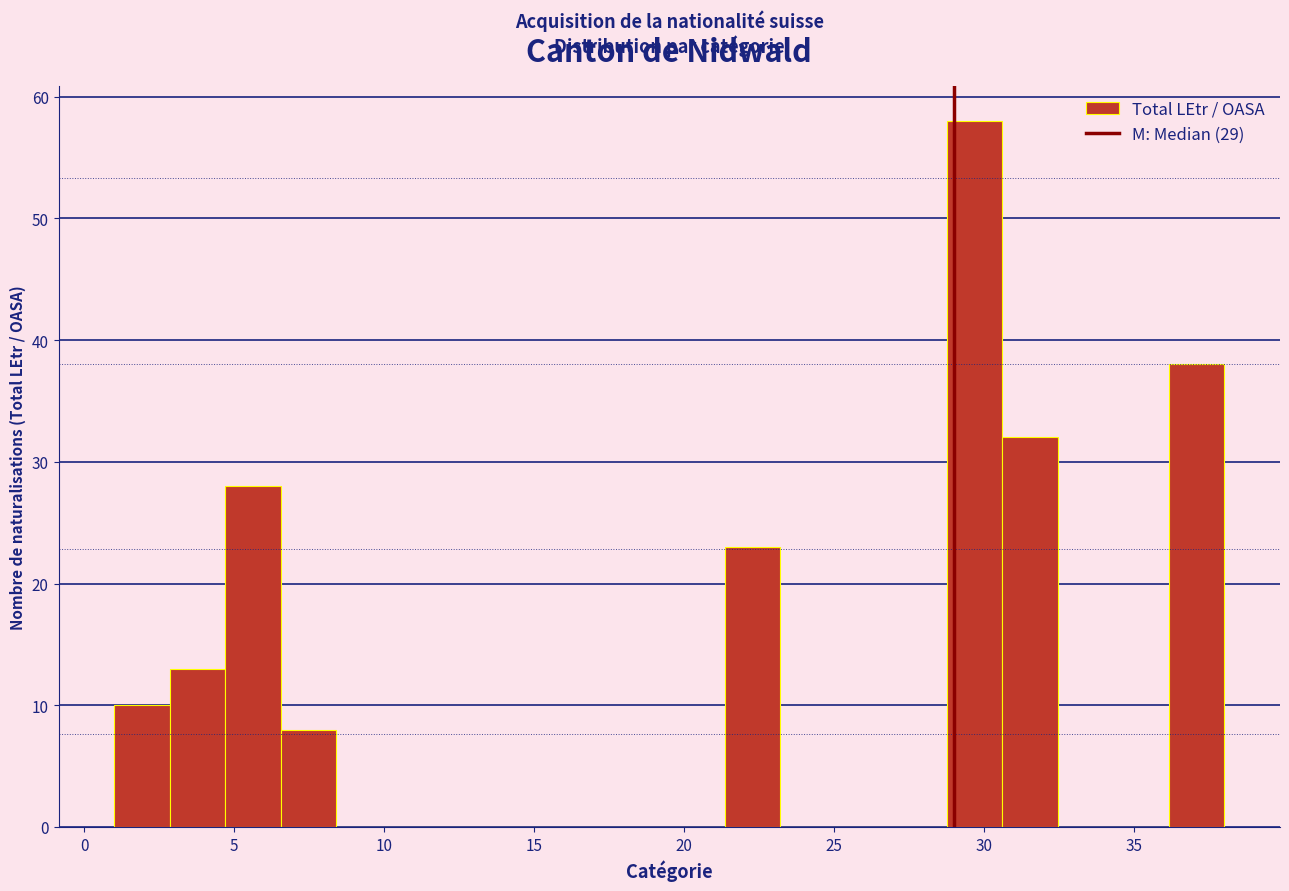

Around what value on the x-axis is the tallest bar? Give the approximate position of its centre, as read against the axis.

29.5